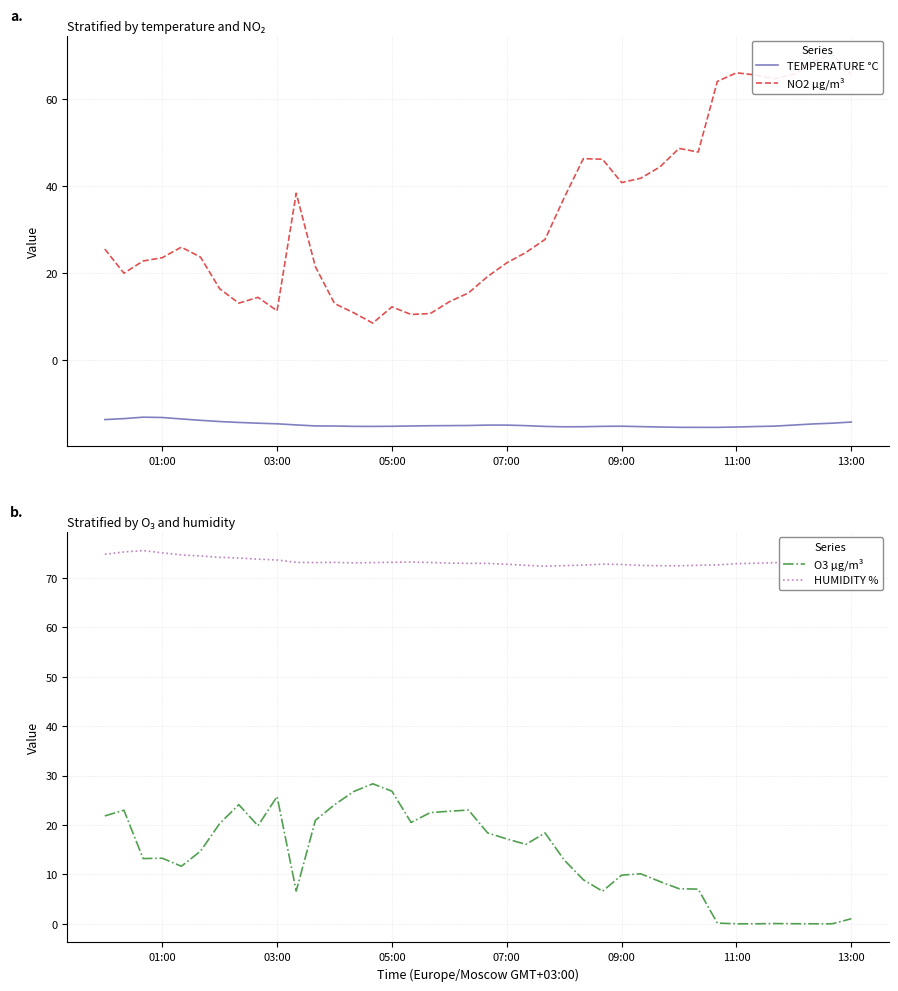

What is the highest value of the HUMIDITY % series?

75.5